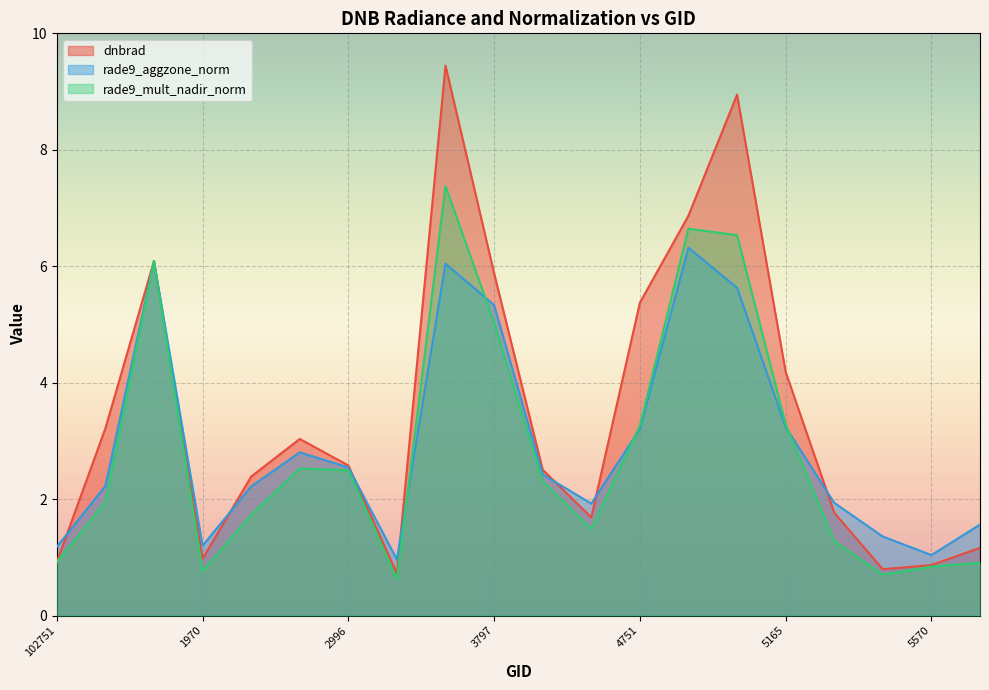

List the series in order of their peak value, lowest first.

rade9_aggzone_norm, rade9_mult_nadir_norm, dnbrad